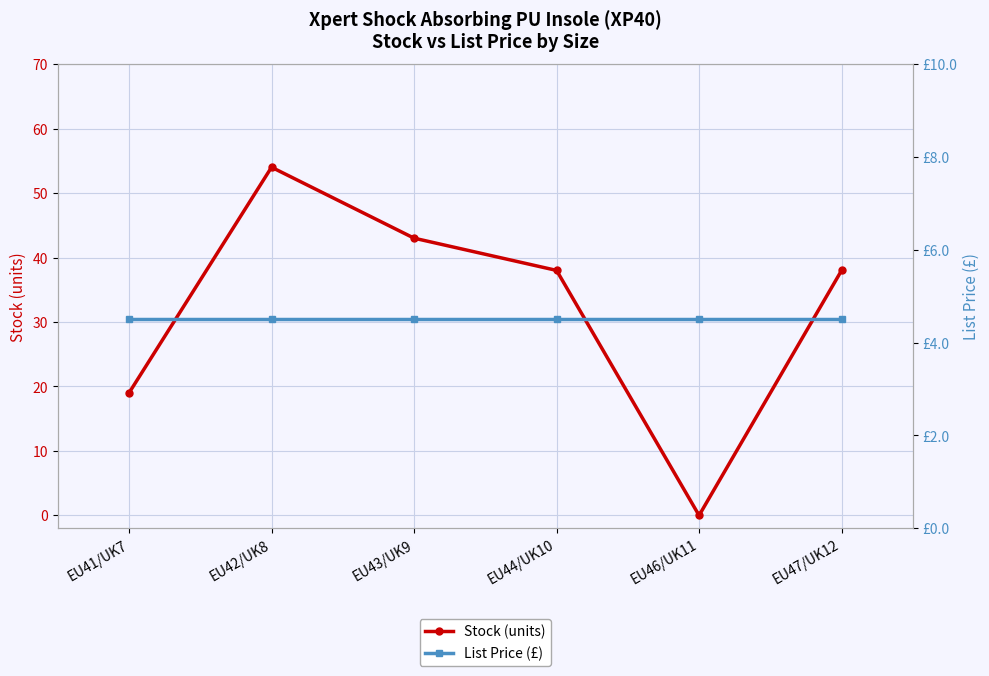

Which series ends up on top after the final intersection of Stock (units) and List Price (£)?

Stock (units)